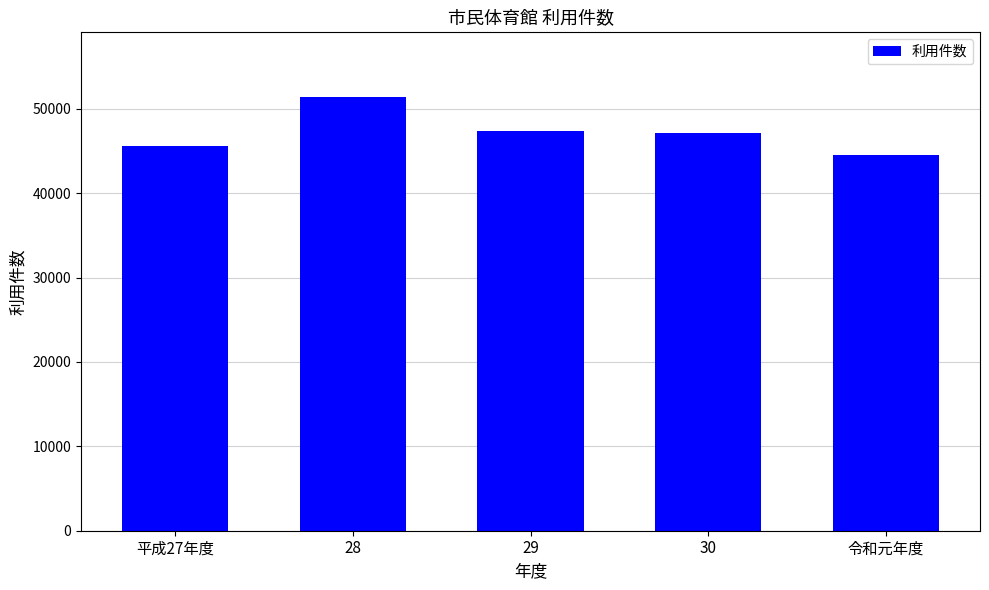

How many values are below 47106?

2